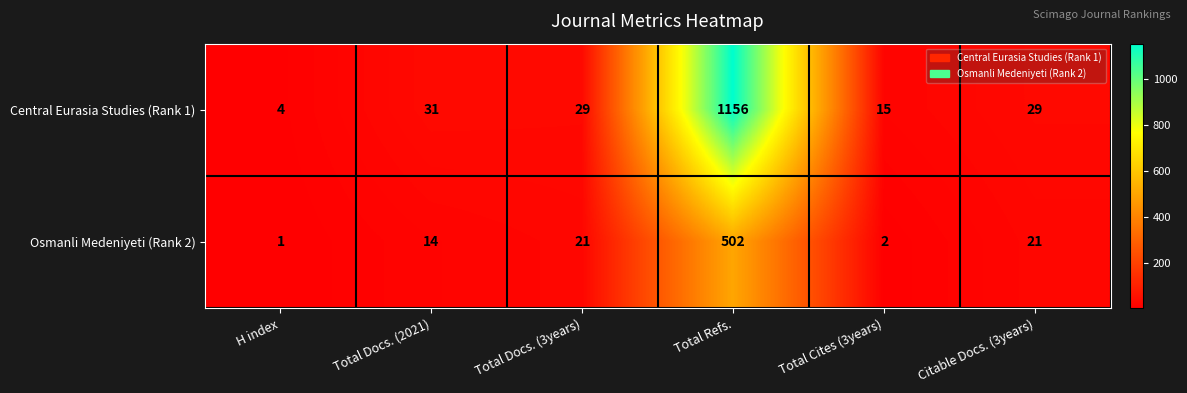

The value of Central Eurasia Studies (Rank 1) at Total Cites (3years) is 22. True or false?

False